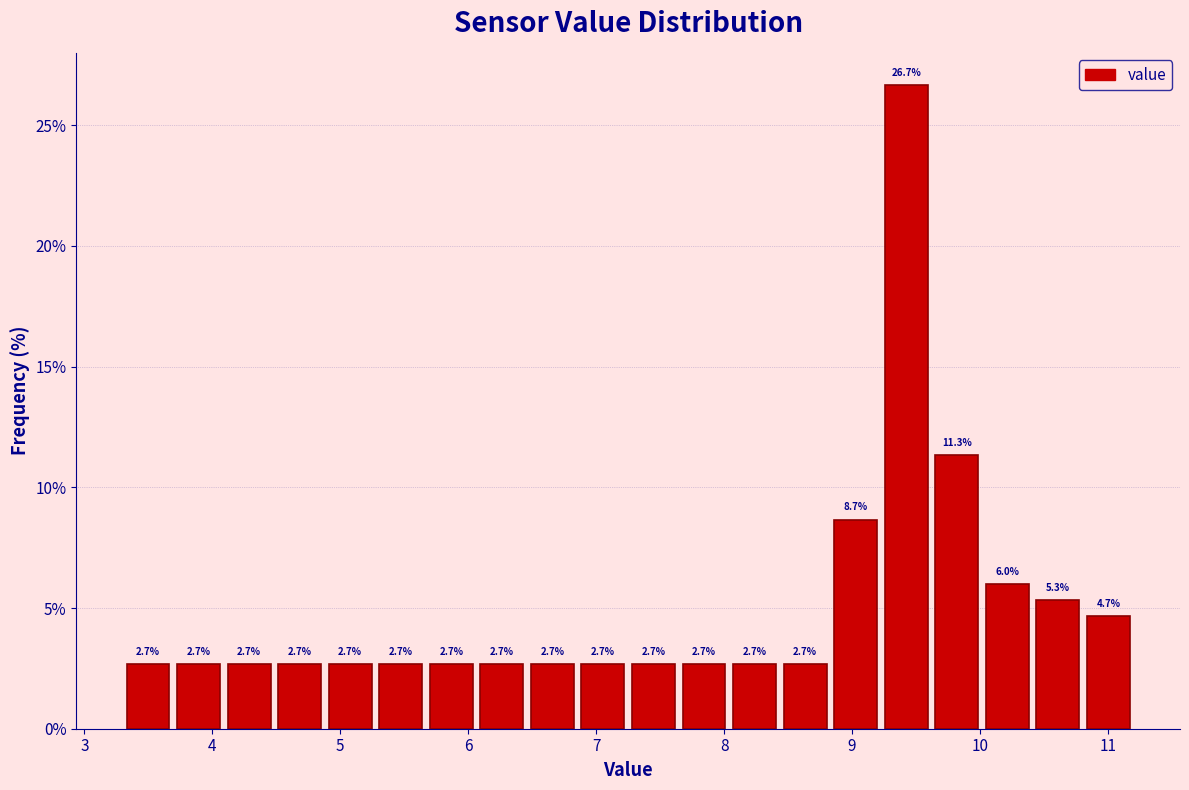

Around what value on the x-axis is the tallest bar? Give the approximate position of its centre, as read against the axis.

9.4